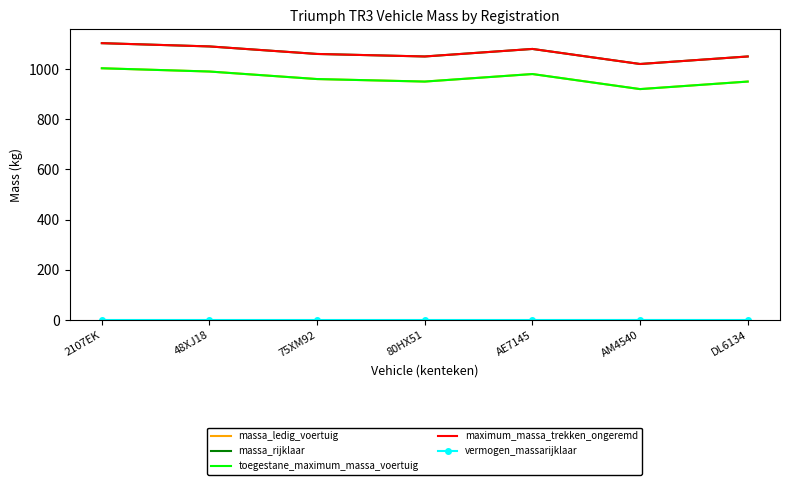

In toegestane_maximum_massa_voertuig, how many points are lower than both neighbors (excluding endpoints)?

2